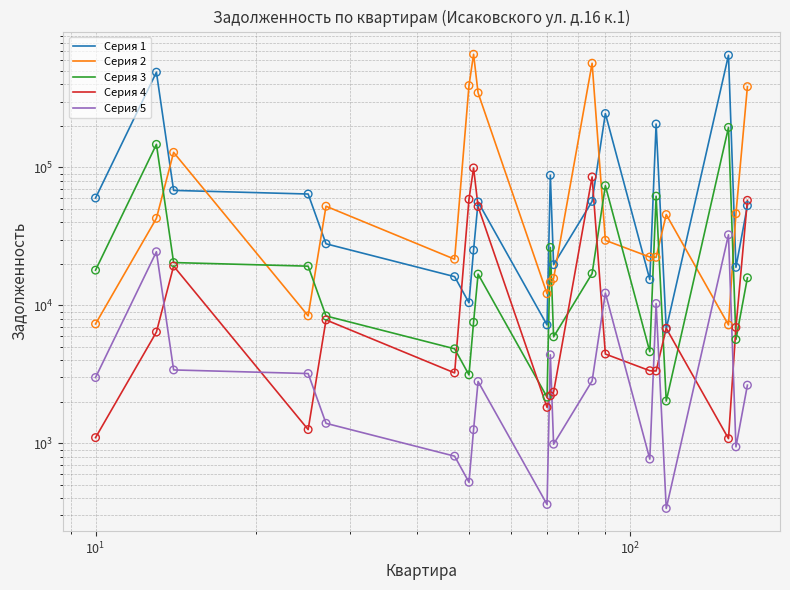

Which series reaches the minimum Y coordinate?

Серия 5